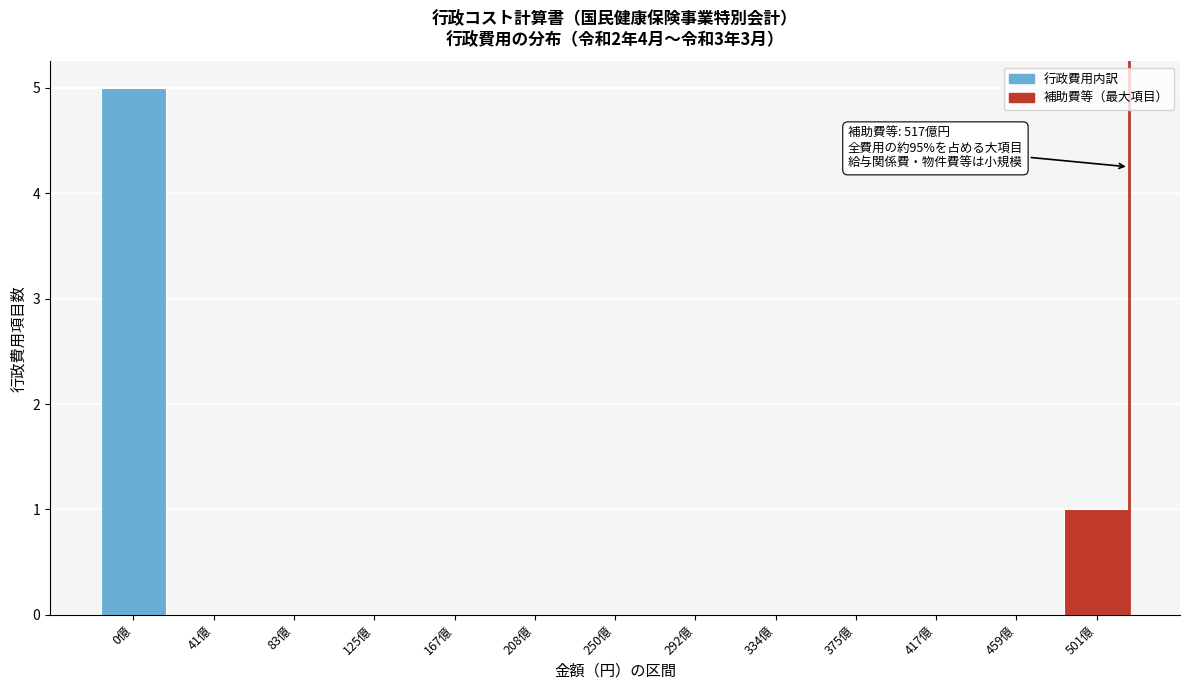

Reading right to left, list all the values displayed in this chart.

501億=1	459億=0	417億=0	375億=0	334億=0	292億=0	250億=0	208億=0	167億=0	125億=0	83億=0	41億=0	0億=5